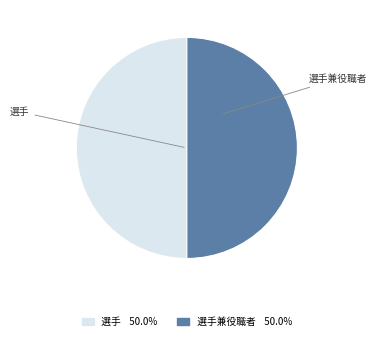

Approximately how many times larger is the value at 選手兼役職者 compared to 選手?

1.0